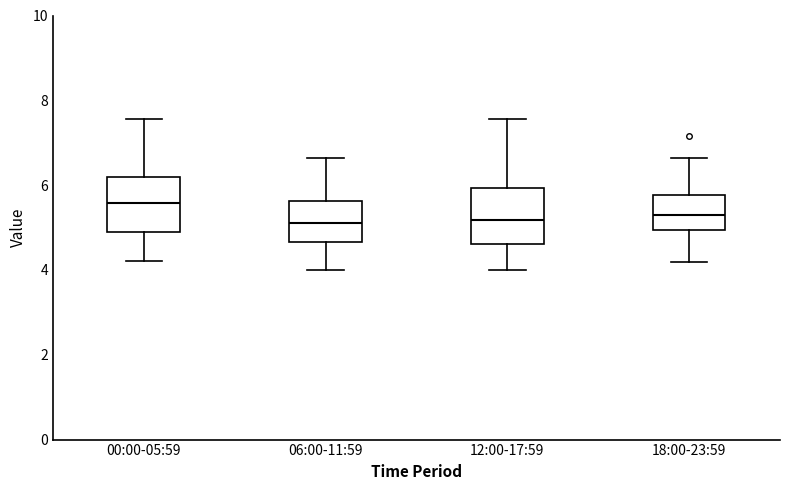

Where is the lower edge of the box for 12:00-17:59 on the y-axis? The values are not printed on the chart, so give them approximately, as read against the axis.

4.6